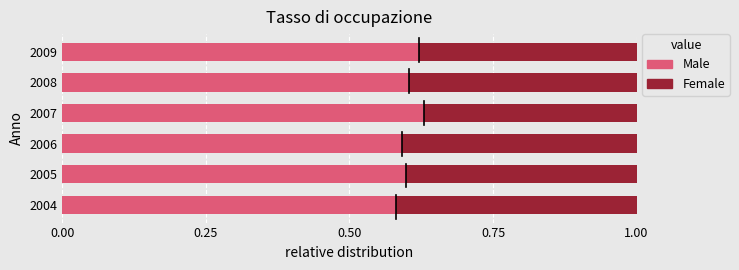

Is it true that Male equals 0.3 at 2007?

False